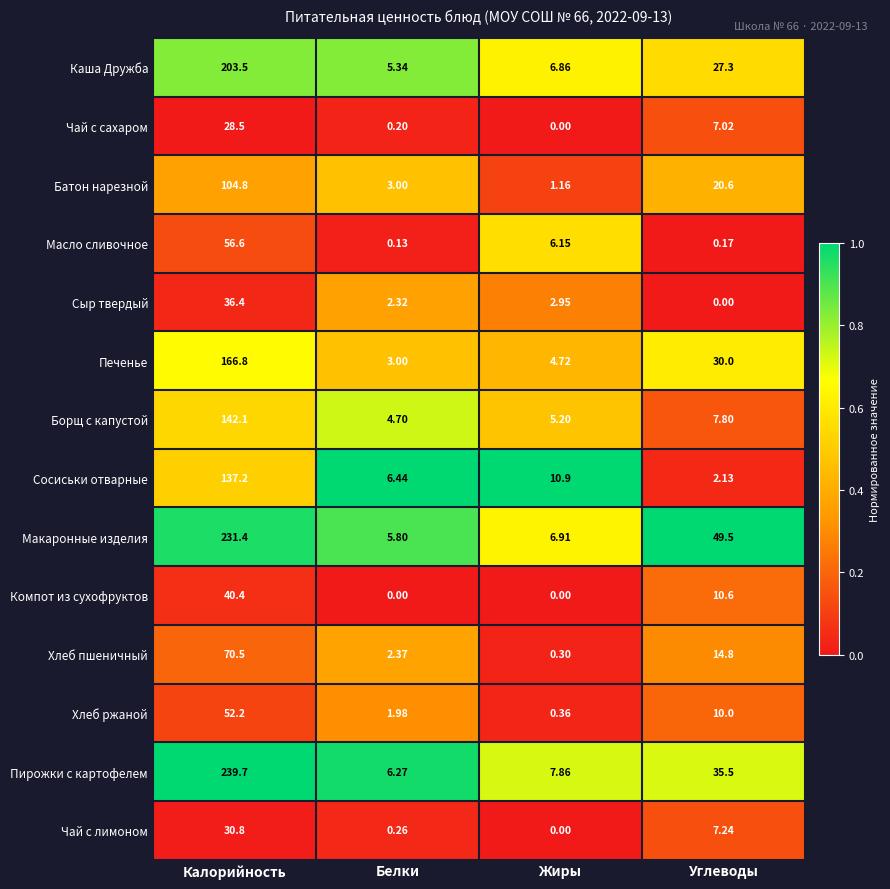

Rank the series by their maximum value, from lowest to highest.

Чай с сахаром, Чай с лимоном, Сыр твердый, Компот из сухофруктов, Хлеб ржаной, Масло сливочное, Хлеб пшеничный, Батон нарезной, Сосиськи отварные, Борщ с капустой, Печенье, Каша Дружба, Макаронные изделия, Пирожки с картофелем